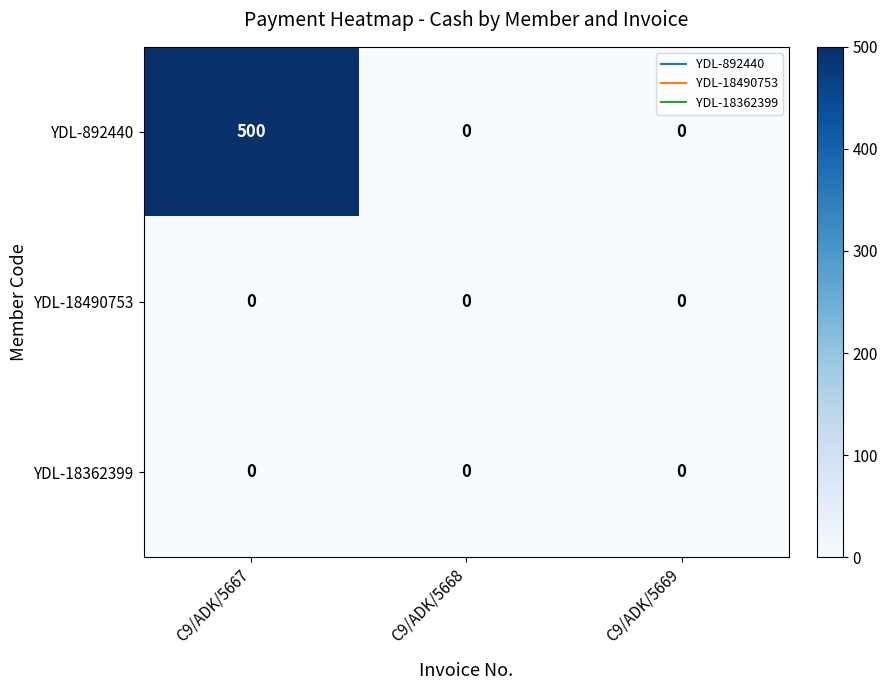

Reading right to left, transcribe all the data shown in this chart.

YDL-892440: 0	0	500
YDL-18490753: 0	0	0
YDL-18362399: 0	0	0